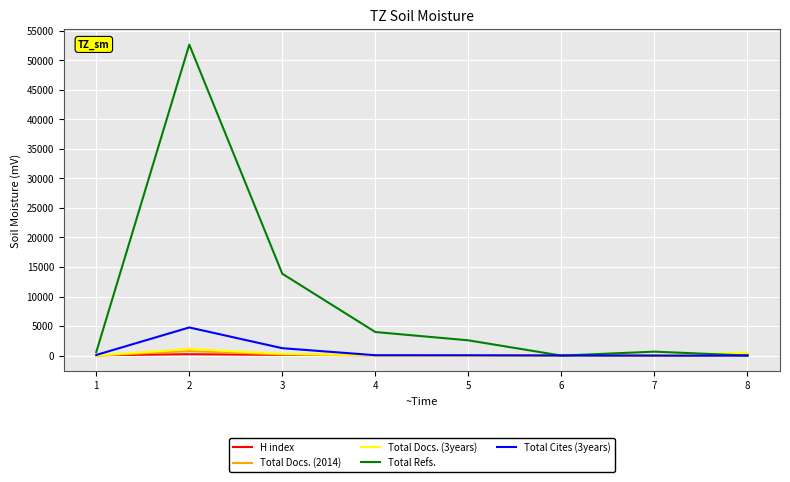

Which series has the widest spread of values?

Total Refs.